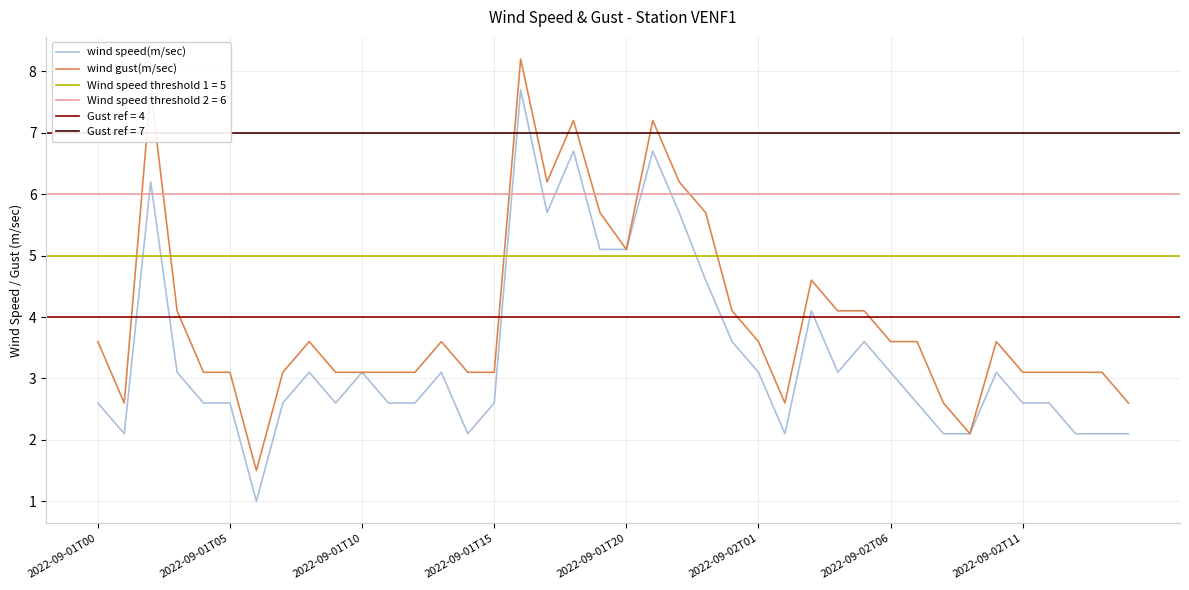

True or false: wind speed(m/sec) has more than 2 interior local peaks.

True